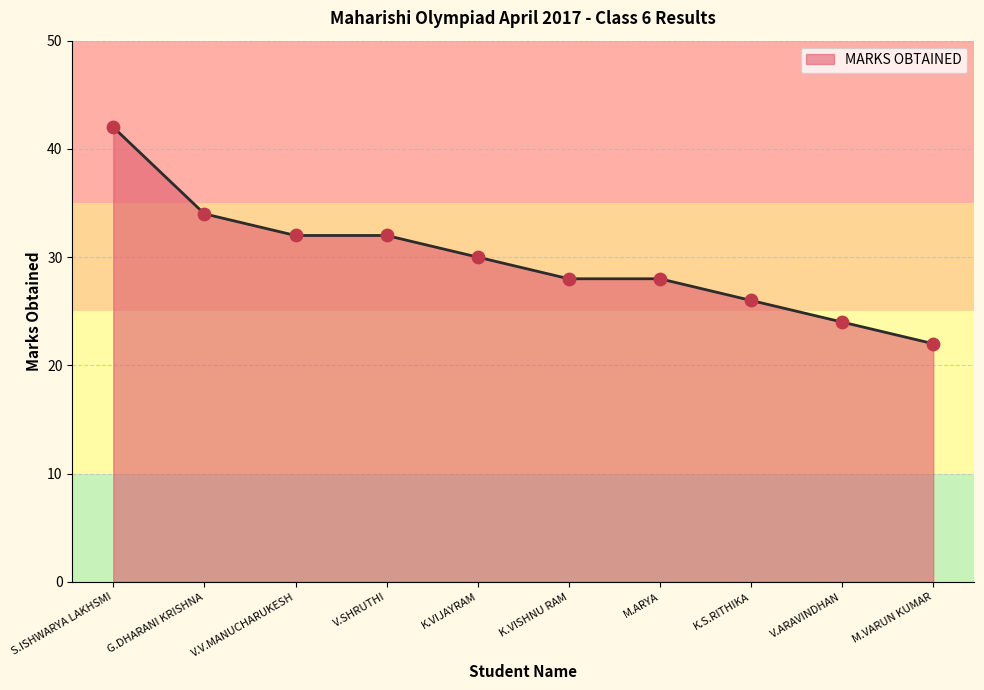

Which has a higher value, V.V.MANUCHARUKESH or V.ARAVINDHAN?

V.V.MANUCHARUKESH